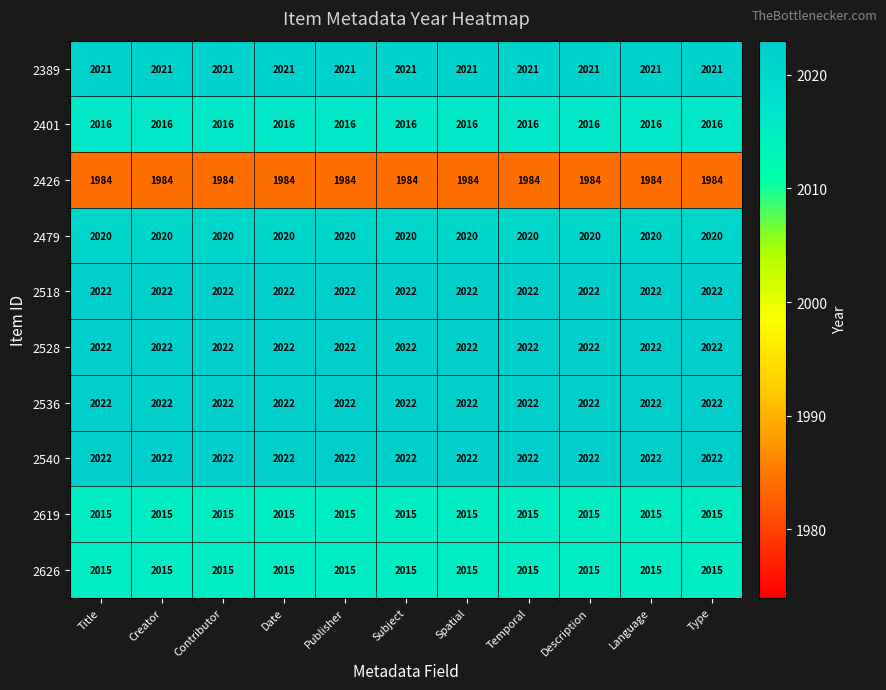

What is the average value of the 2518 series?

2022